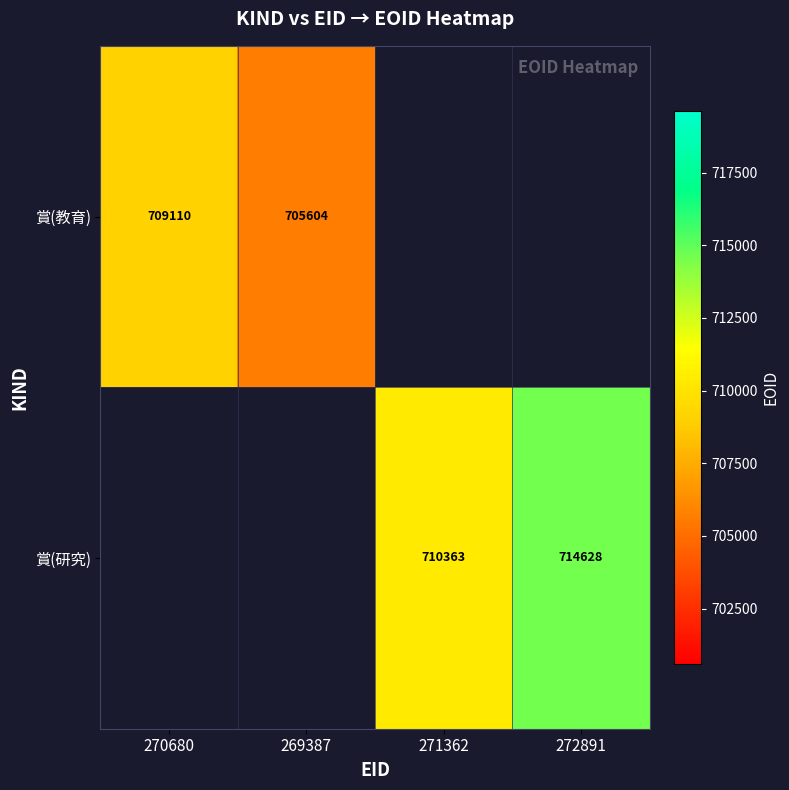

The value of 賞(教育) at 269387 is 705604. True or false?

True